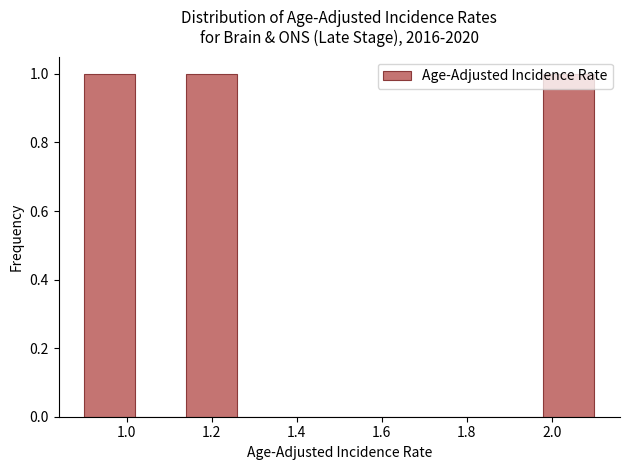

Reading left to right, list every bar in this chart as the range it spans on the x-axis followed by its height. The values are not printed on the chart, so give them approximately, as read against the axis.

0.90 to 1.02: 1
1.02 to 1.14: 0
1.14 to 1.26: 1
1.26 to 1.38: 0
1.38 to 1.50: 0
1.50 to 1.62: 0
1.62 to 1.74: 0
1.74 to 1.86: 0
1.86 to 1.98: 0
1.98 to 2.10: 1